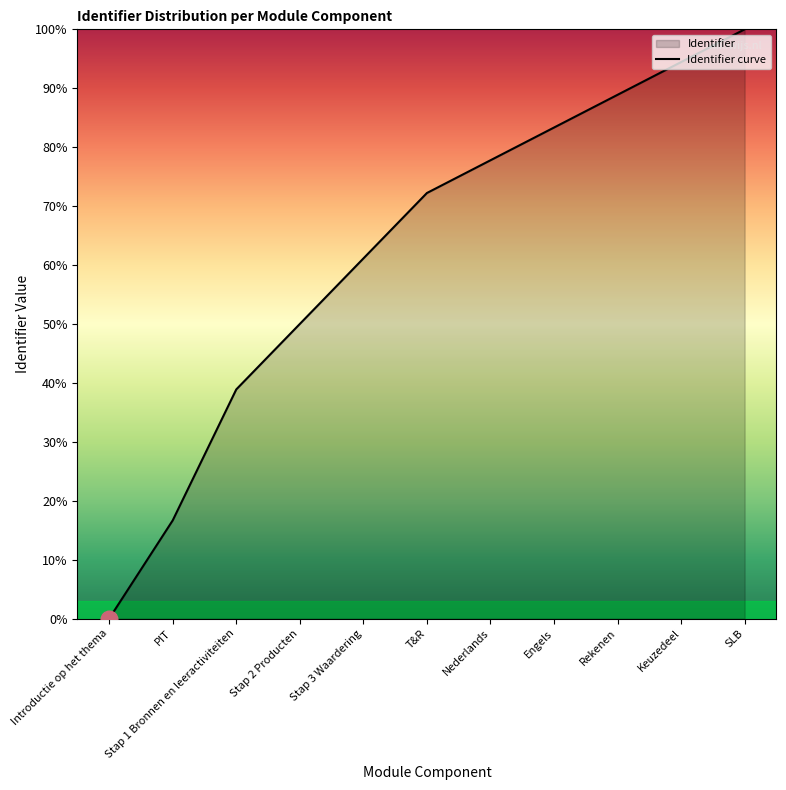

The value at Nederlands is 77.8. True or false?

True